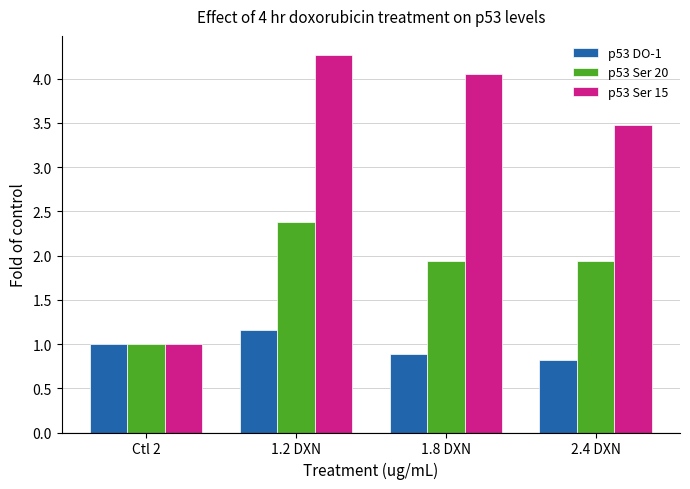

At which label does p53 Ser 20 reach its minimum?

Ctl 2